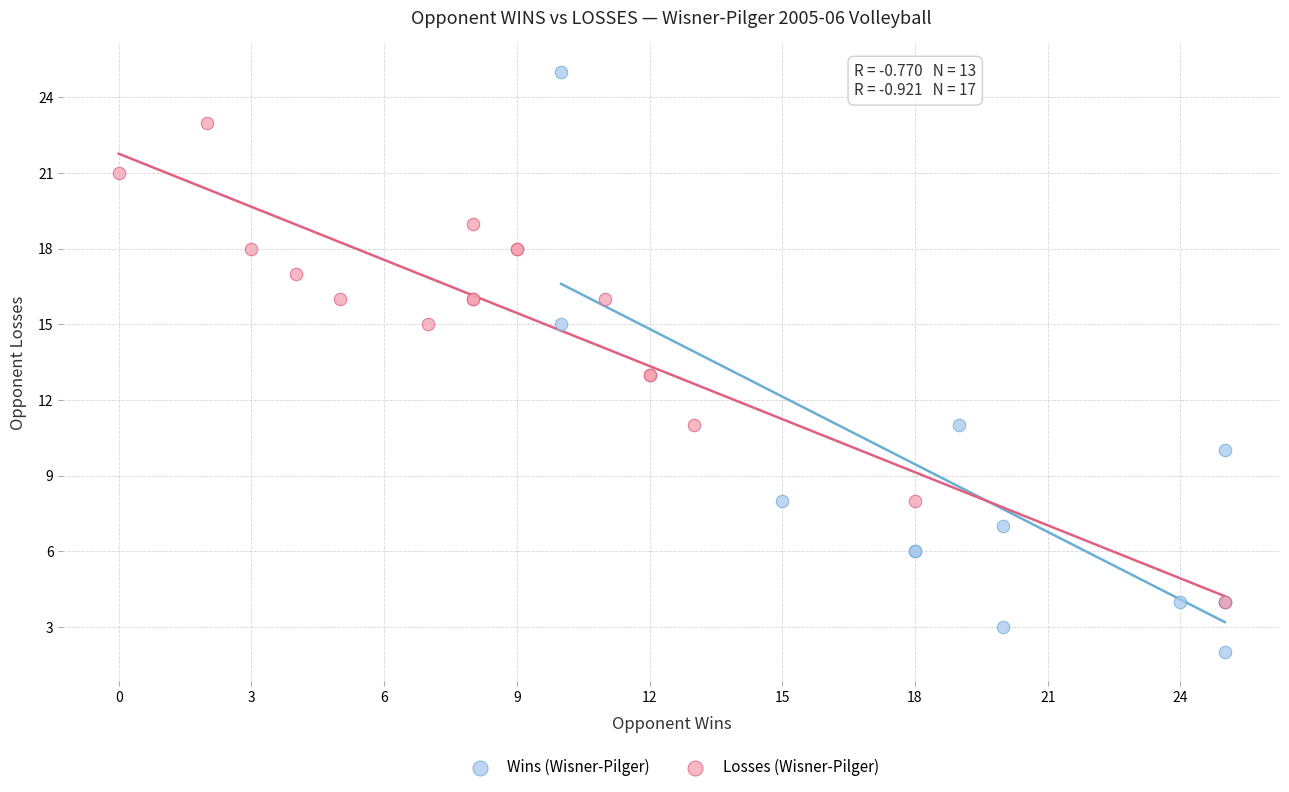

Which series contains the highest Y value?

Wins (Wisner-Pilger)